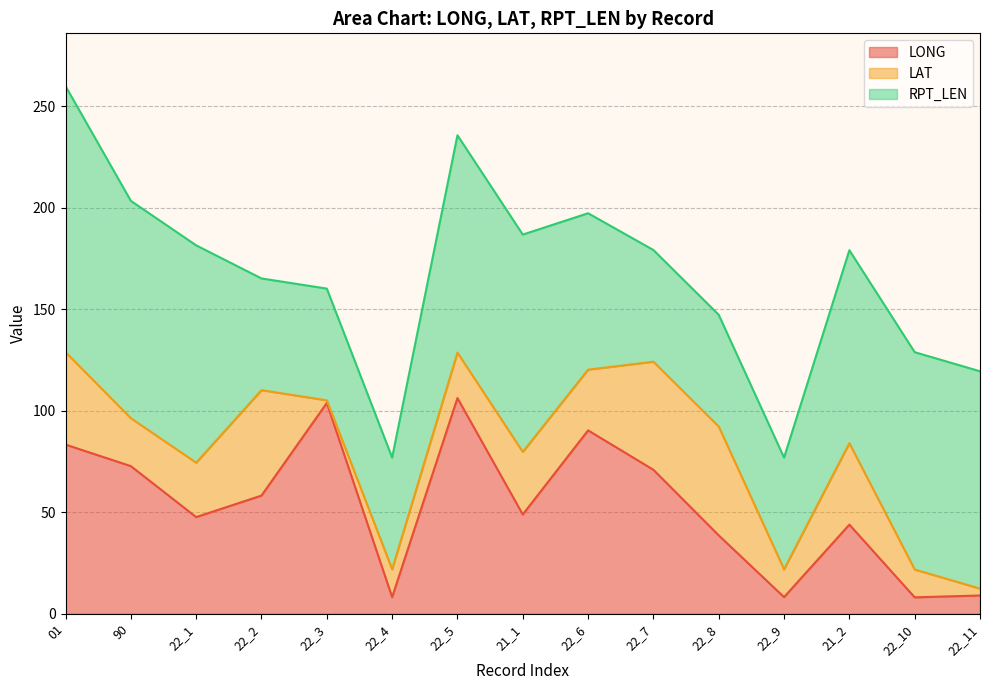

What is the value of the LAT point at the 7th from the left?

22.4